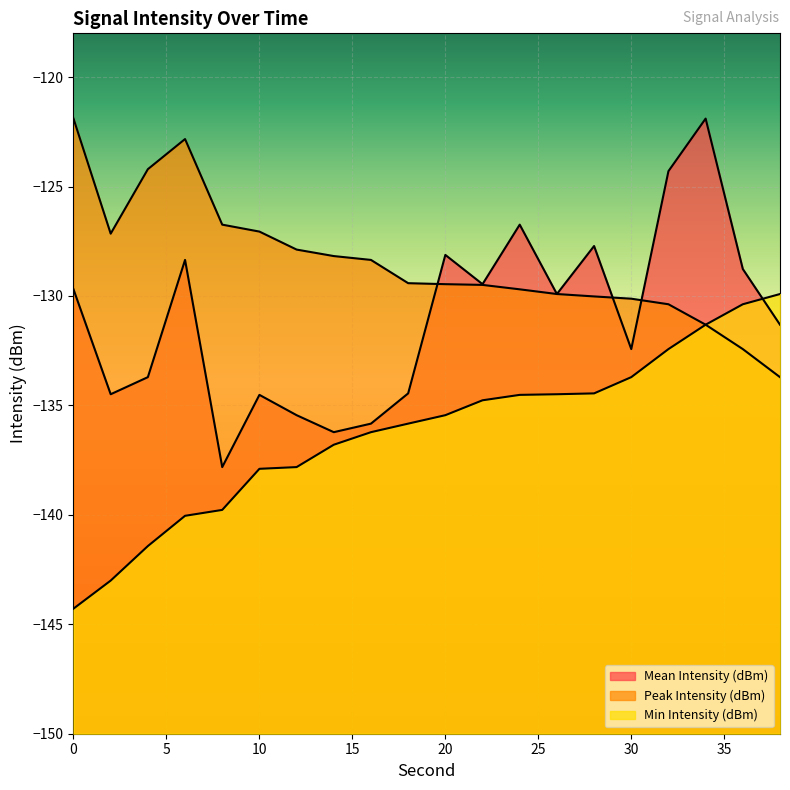

At which category does Mean Intensity (dBm) reach its first local valley?

2